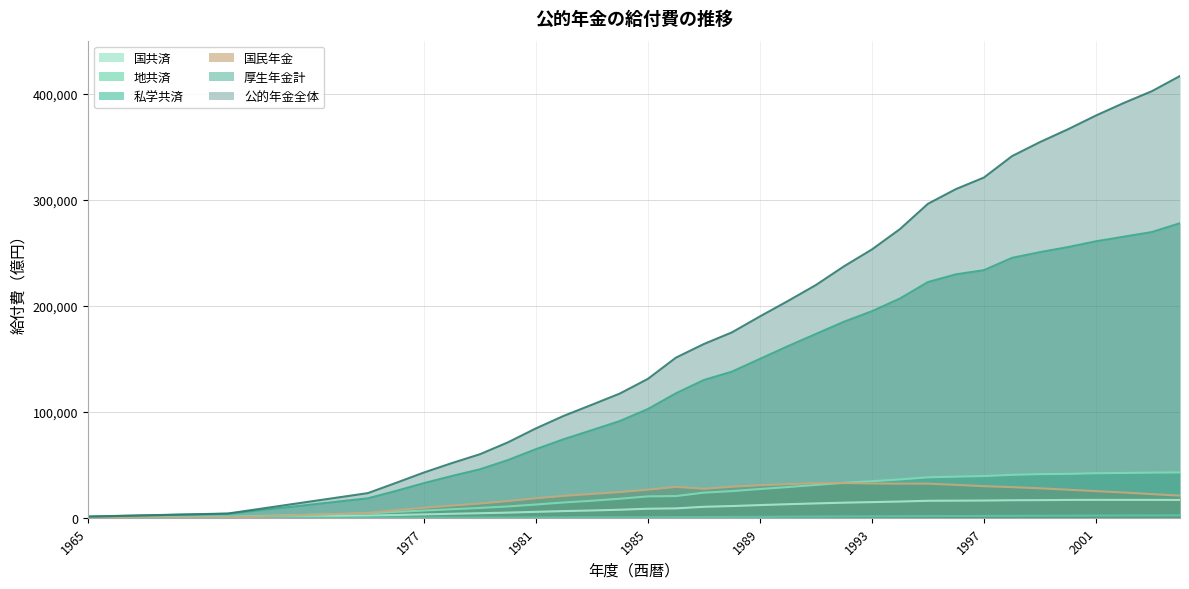

The value of 国共済 at 1996 is 16117. True or false?

True